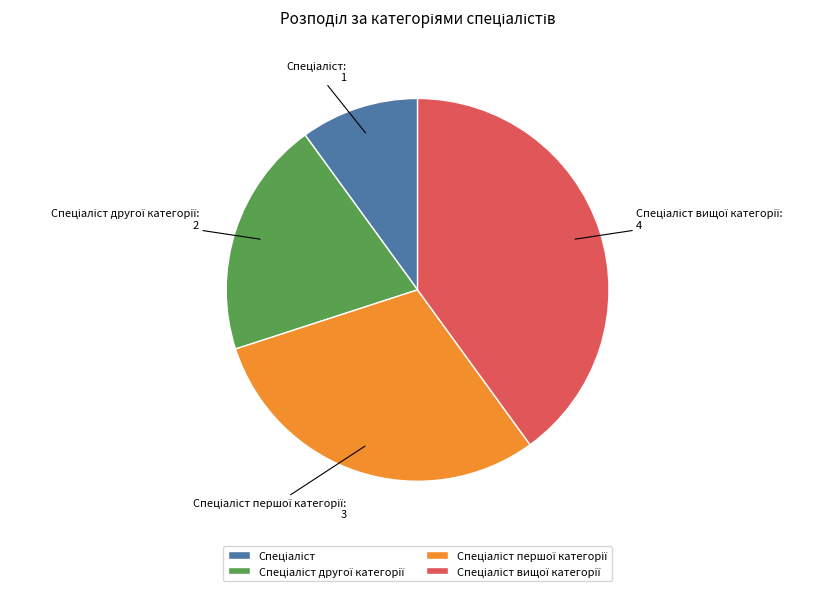

Does any single category account for the majority?

No